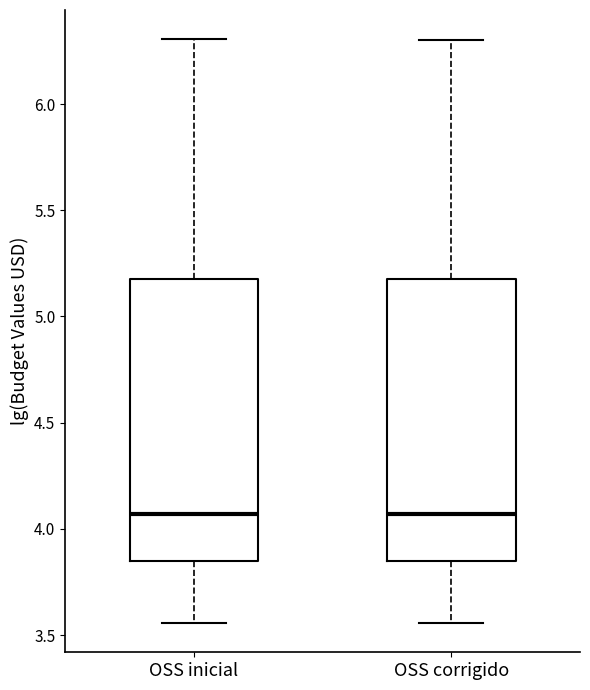

Reading left to right, read every box against the y-axis: the position of its median line, the range the box covers, and the ends of its whiskers. The values are not printed on the chart, so give them approximately, as read against the axis.

OSS inicial: median 4.05, box 3.85 to 5.20, whiskers 3.55 to 6.30
OSS corrigido: median 4.05, box 3.85 to 5.20, whiskers 3.55 to 6.30